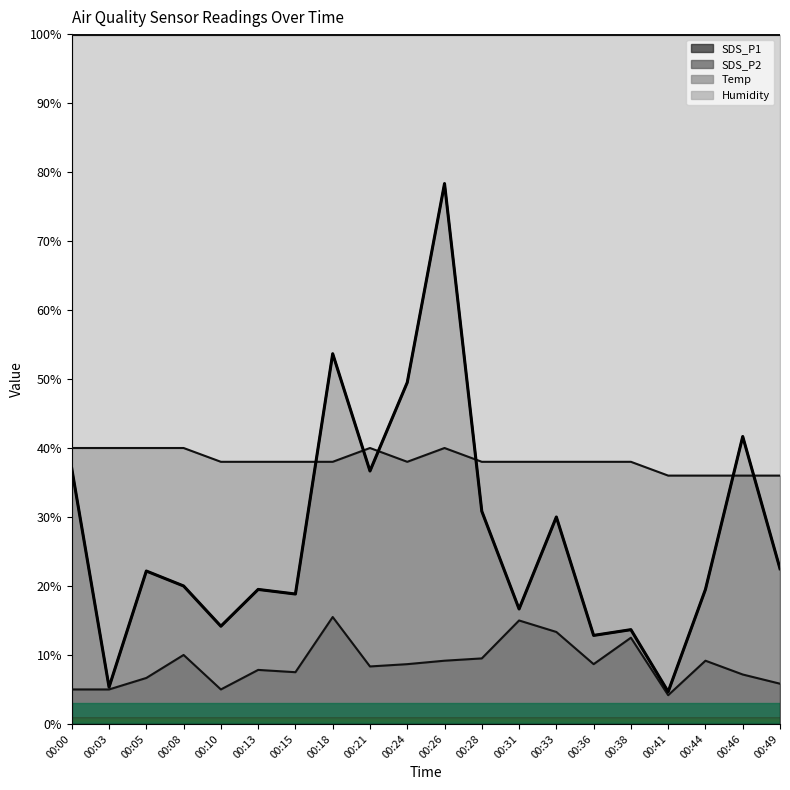

Is it true that the value at 00:10 is 14.2?

True